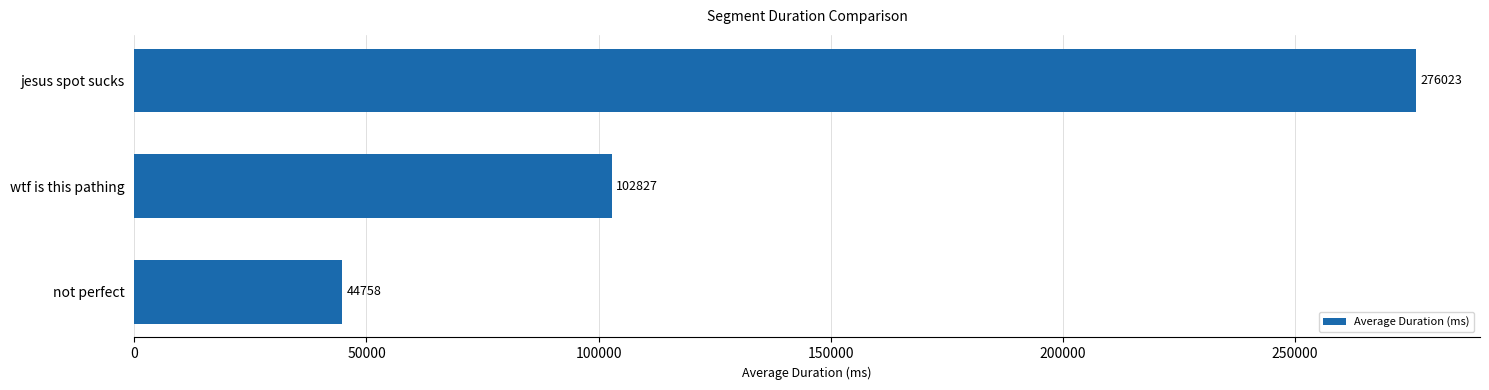

Where is the data nearest to the value 160390?

wtf is this pathing